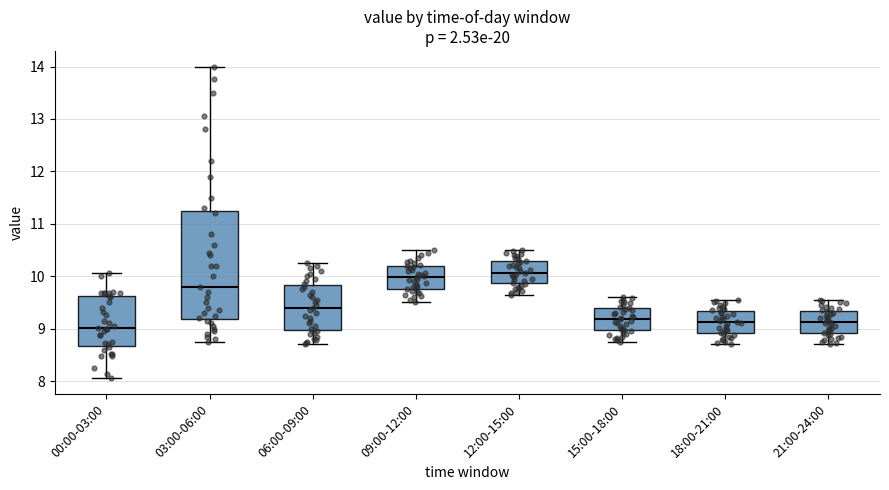

Where does the lower whisker of the box for 00:00-03:00 end on the y-axis? The values are not printed on the chart, so give them approximately, as read against the axis.

8.1